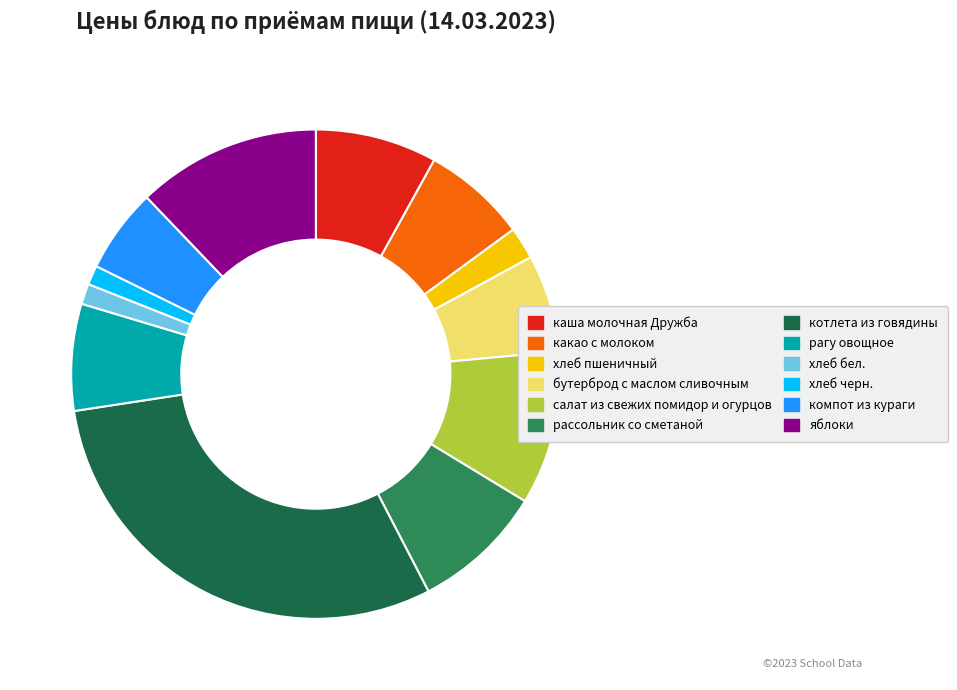

To the nearest percent, what is the difference between the largest and smallest slice percentages?

29%